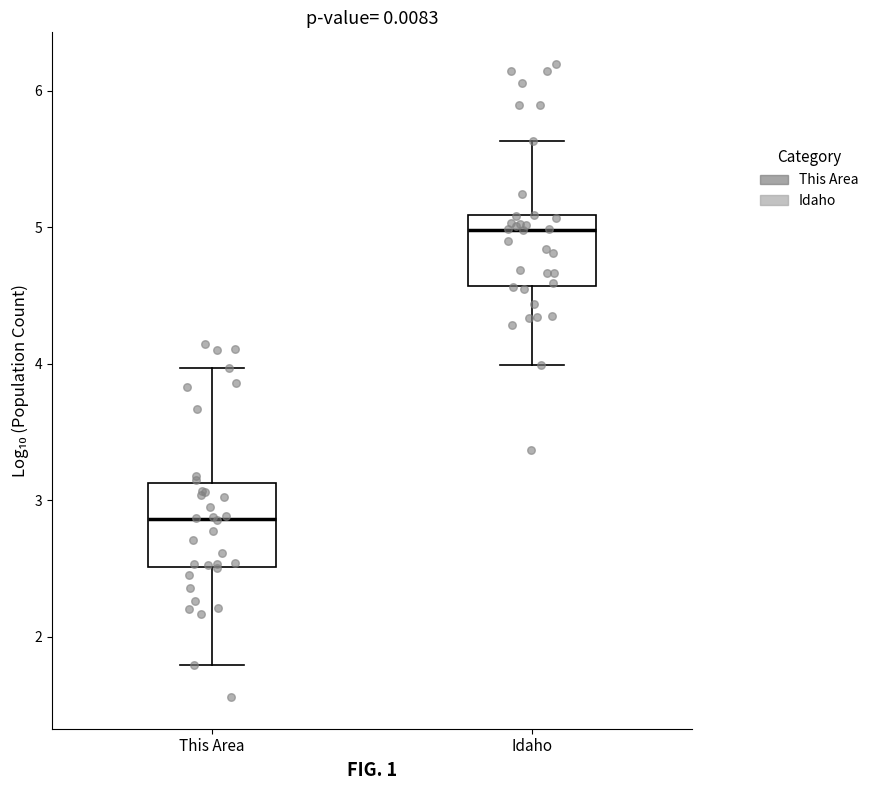

Reading left to right, read every box against the y-axis: the position of its median line, the range the box covers, and the ends of its whiskers. The values are not printed on the chart, so give them approximately, as read against the axis.

This Area: median 2.9, box 2.5 to 3.1, whiskers 1.8 to 4.0
Idaho: median 5.0, box 4.6 to 5.1, whiskers 4.0 to 5.6